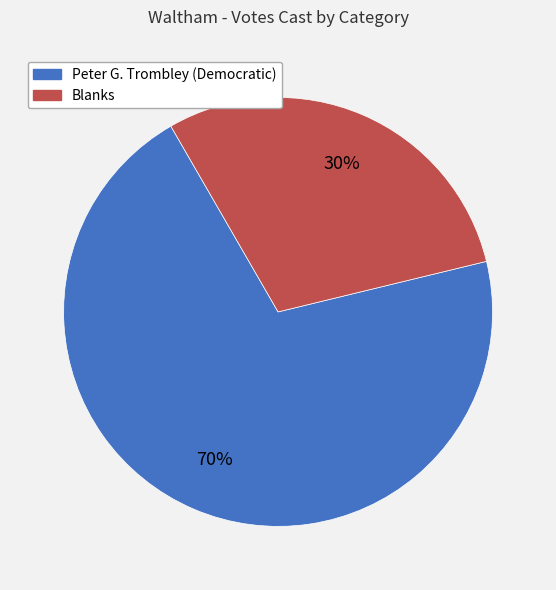

How many slices are in this pie chart?

2